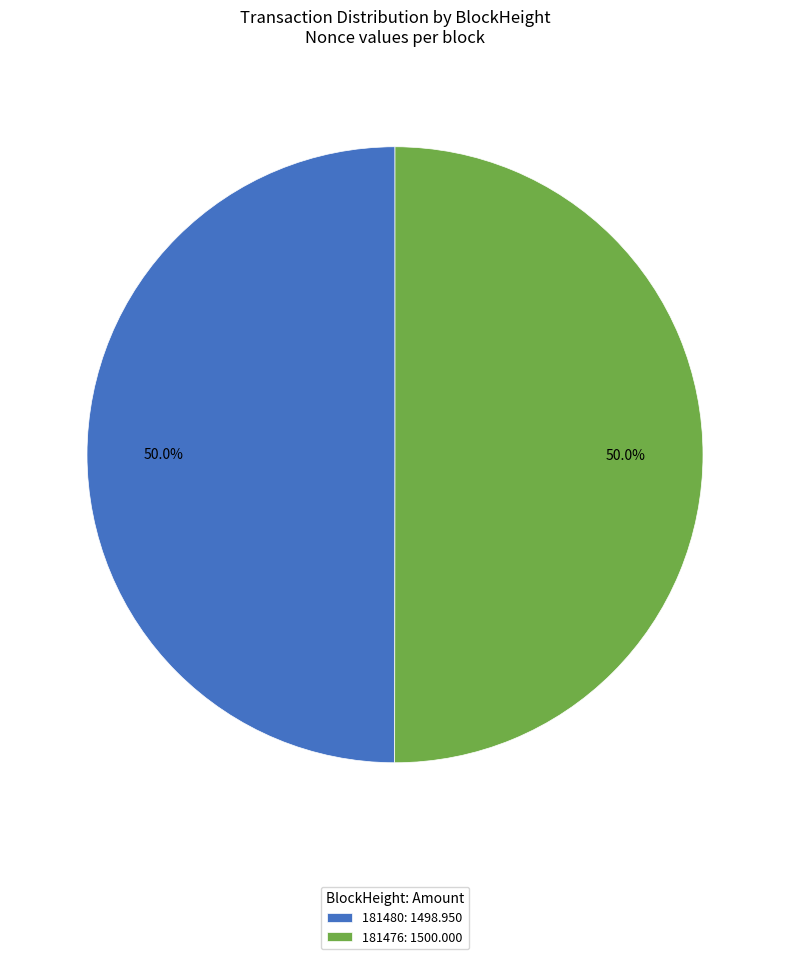

Do 181476: 1500.000 and 181480: 1498.950 together represent more than half of the pie?

Yes